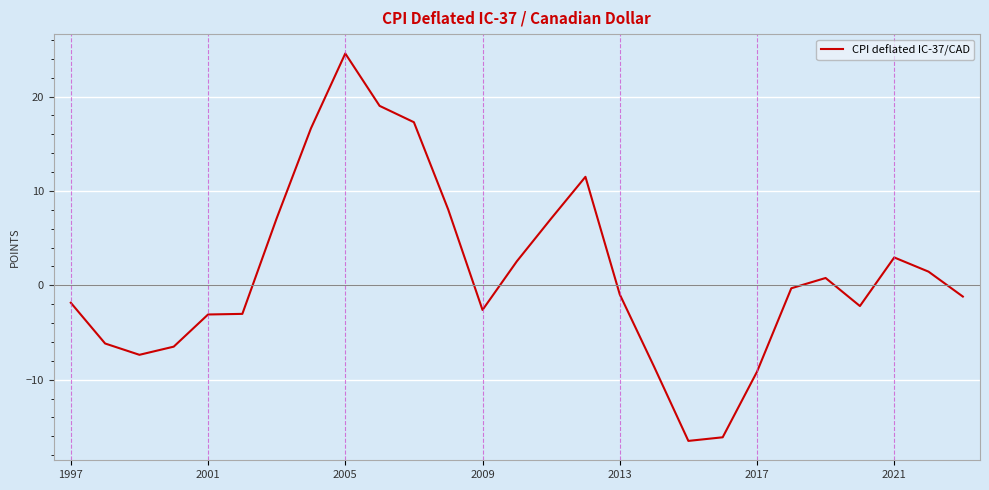

What is the difference between the maximum and minimum values?

41.1